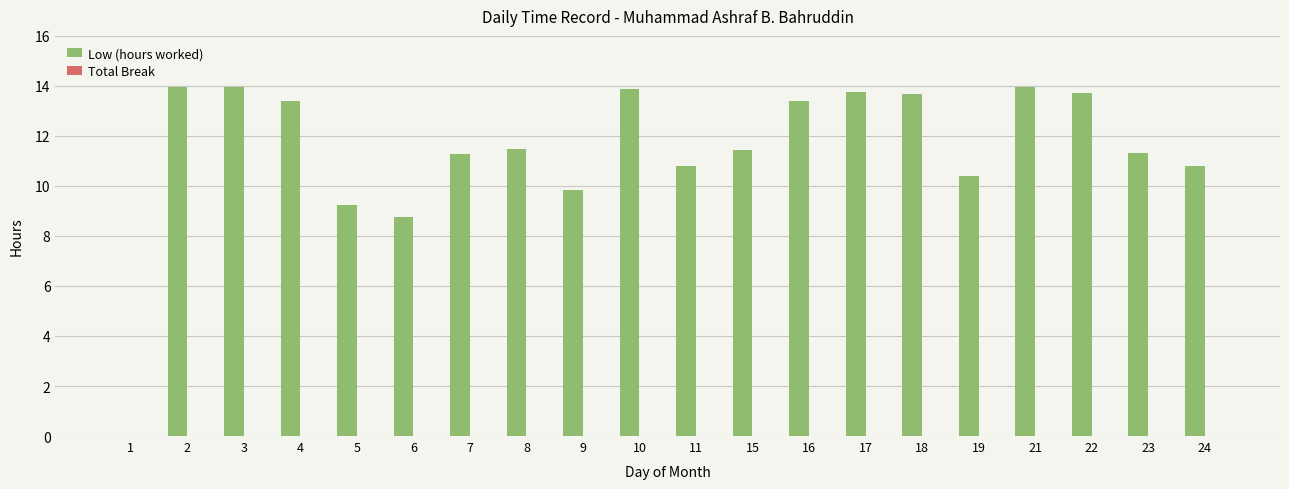

Which has a higher value, 5 or 17?

17